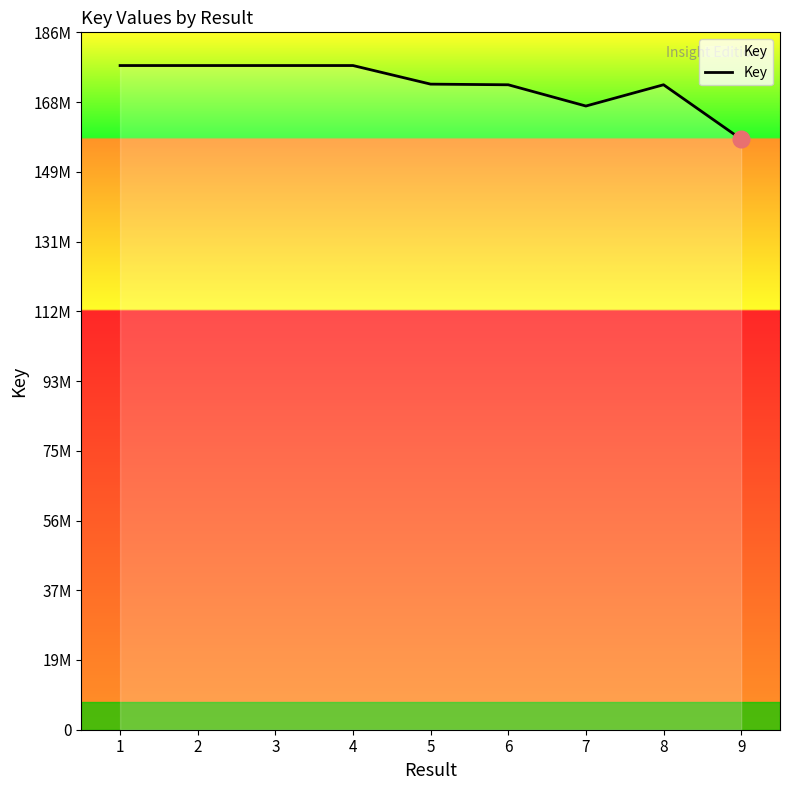

Does the chart display data point markers on the line(s)?

No